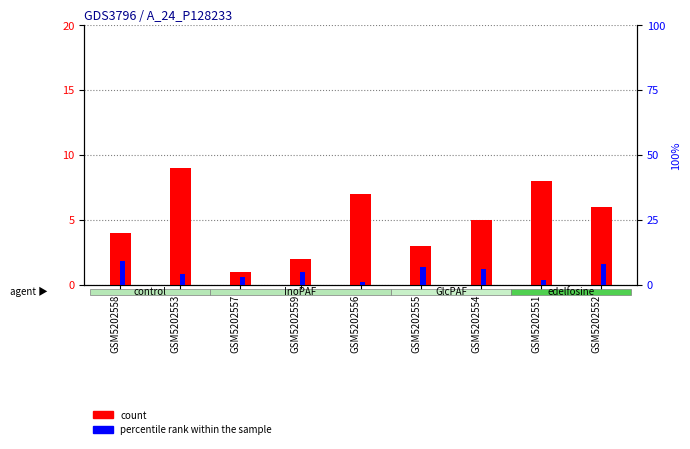

How many count values are between 3 and 7?

5